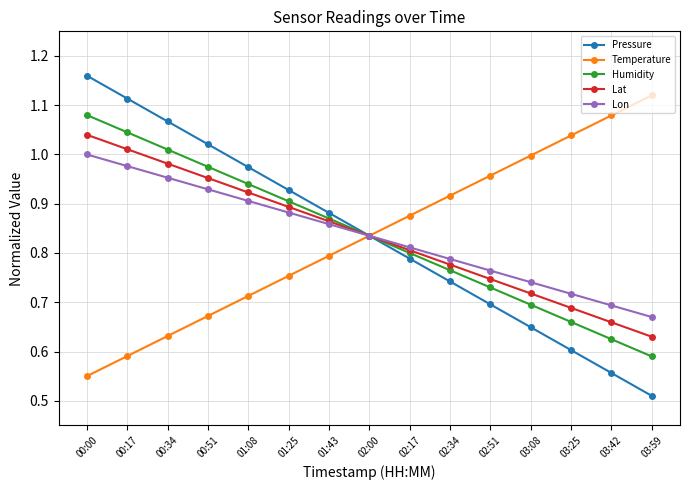

Which series has the widest spread of values?

Pressure